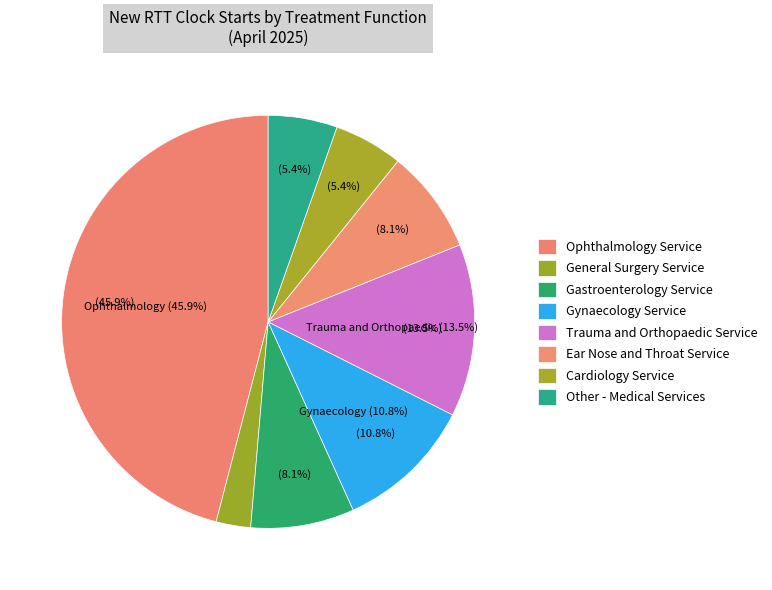

Is the sum of Ear Nose and Throat Service and General Surgery Service greater than half?

No